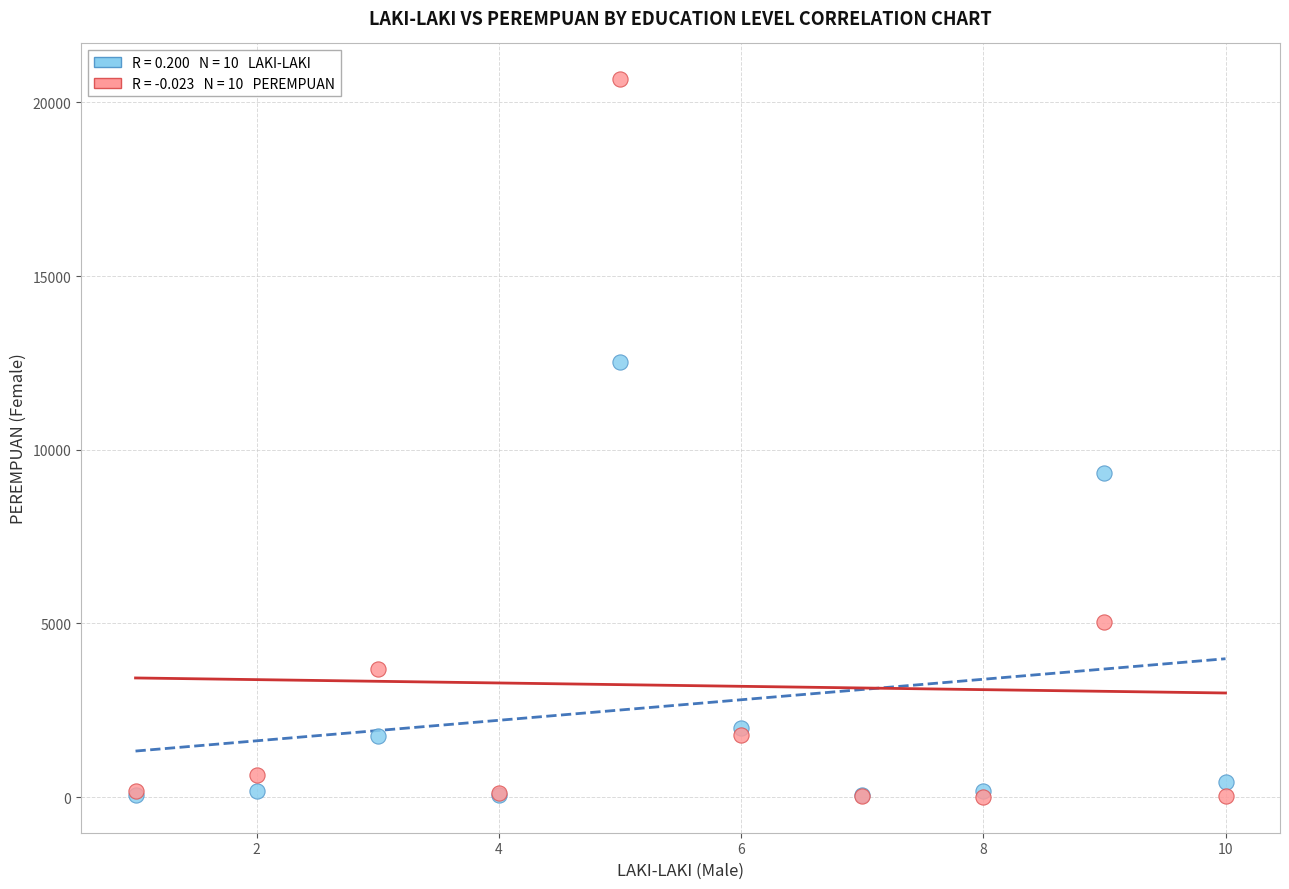

Across all series, what Y value is closest to 10334?

9319